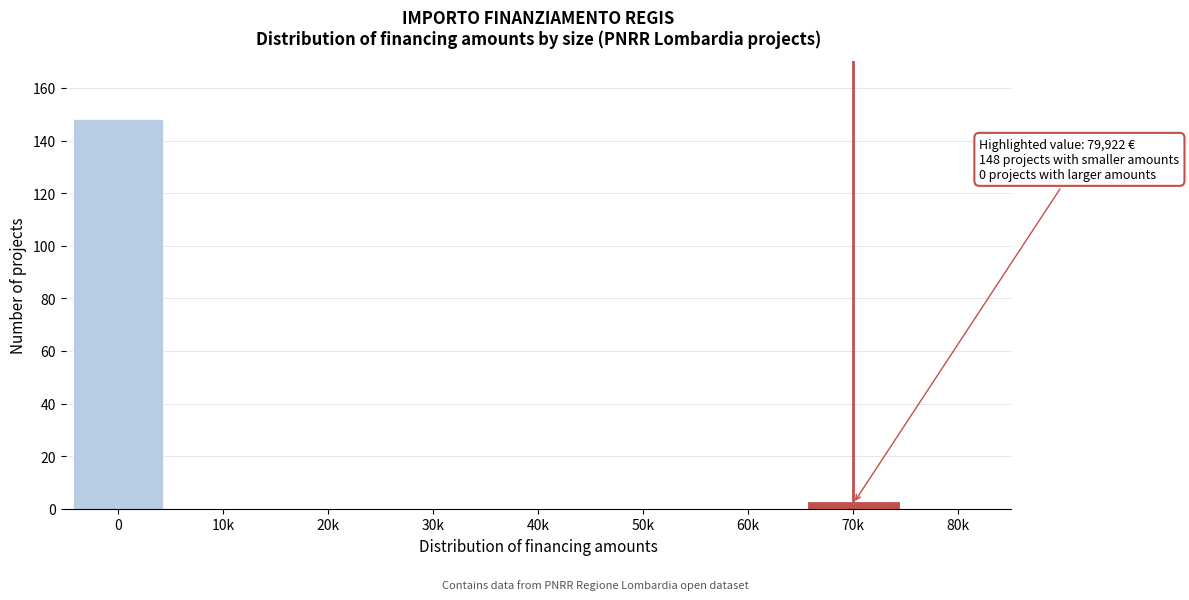

Reading left to right, extract all data points from this chart.

0=148	10k=0	20k=0	30k=0	40k=0	50k=0	60k=0	70k=2	80k=0